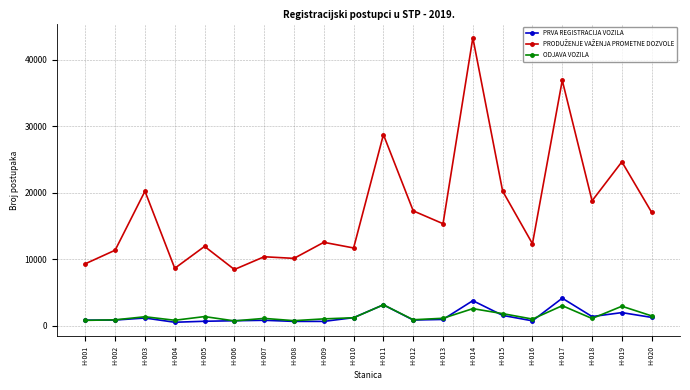

Is it true that PRVA REGISTRACIJA VOZILA equals 947 at H-013?

True